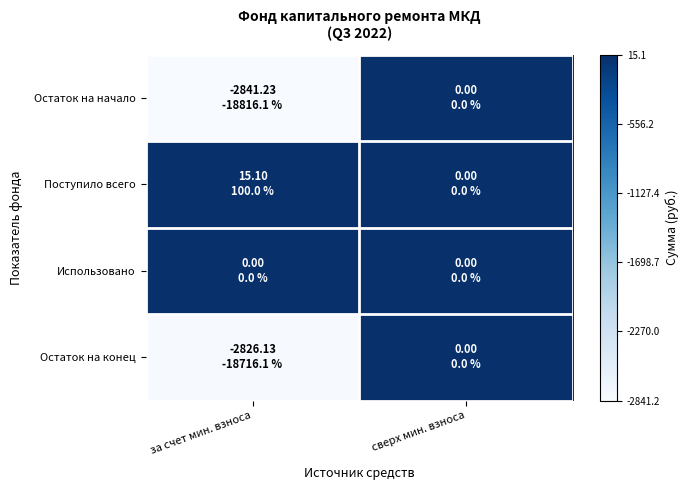

Which has a higher value, за счет мин. взноса or сверх мин. взноса?

сверх мин. взноса